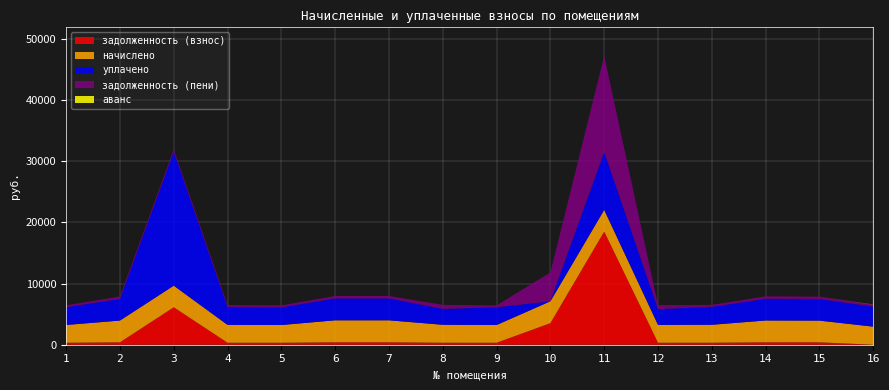

Reading left to right, list all the values displayed in this chart.

задолженность (взнос): 323.2	395.0	6126.9	324.2	322.2	399.1	399.1	326.3	322.2	3528.3	18500.2	324.2	326.3	396.0	394.0	0.0
начислено: 2908.7	3555.1	3527.4	2918.0	2899.4	3592.0	3592.0	2936.4	2899.4	3573.5	3545.8	2918.0	2936.4	3564.4	3545.8	2954.9
уплачено: 2896.4	3540.1	21910.8	2905.7	2887.2	3576.8	3576.8	2597.8	2887.2	0.0	9456.0	2581.4	2924.0	3549.3	3530.8	3258.2
задолженность (пени): 323.2	395.0	391.9	324.2	322.2	399.1	399.1	652.5	322.2	4719.4	15726.1	648.4	326.3	396.0	394.0	328.3
аванс: 0.0	0.0	0.0	0.0	0.0	0.0	0.0	0.0	0.0	0.0	0.0	0.0	0.0	0.0	0.0	25.0